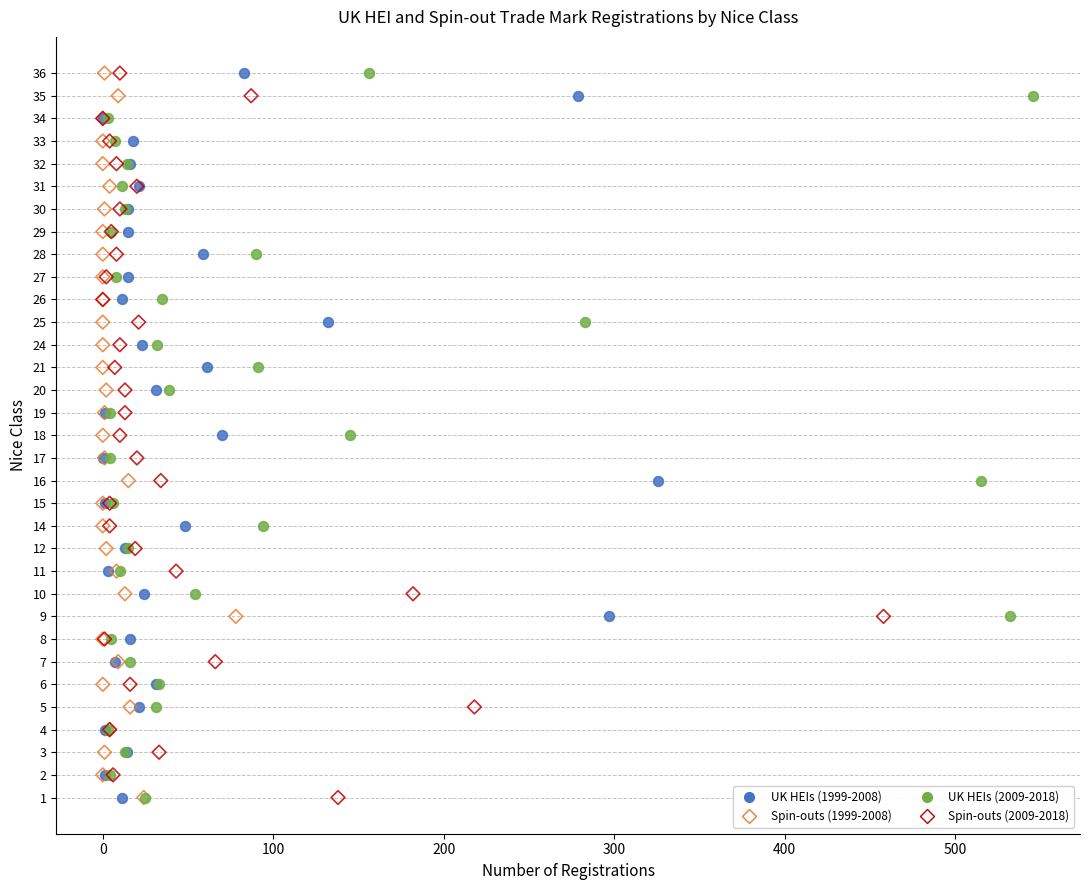

What are all the series names shown in the legend?

UK HEIs (1999-2008), Spin-outs (1999-2008), UK HEIs (2009-2018), Spin-outs (2009-2018)